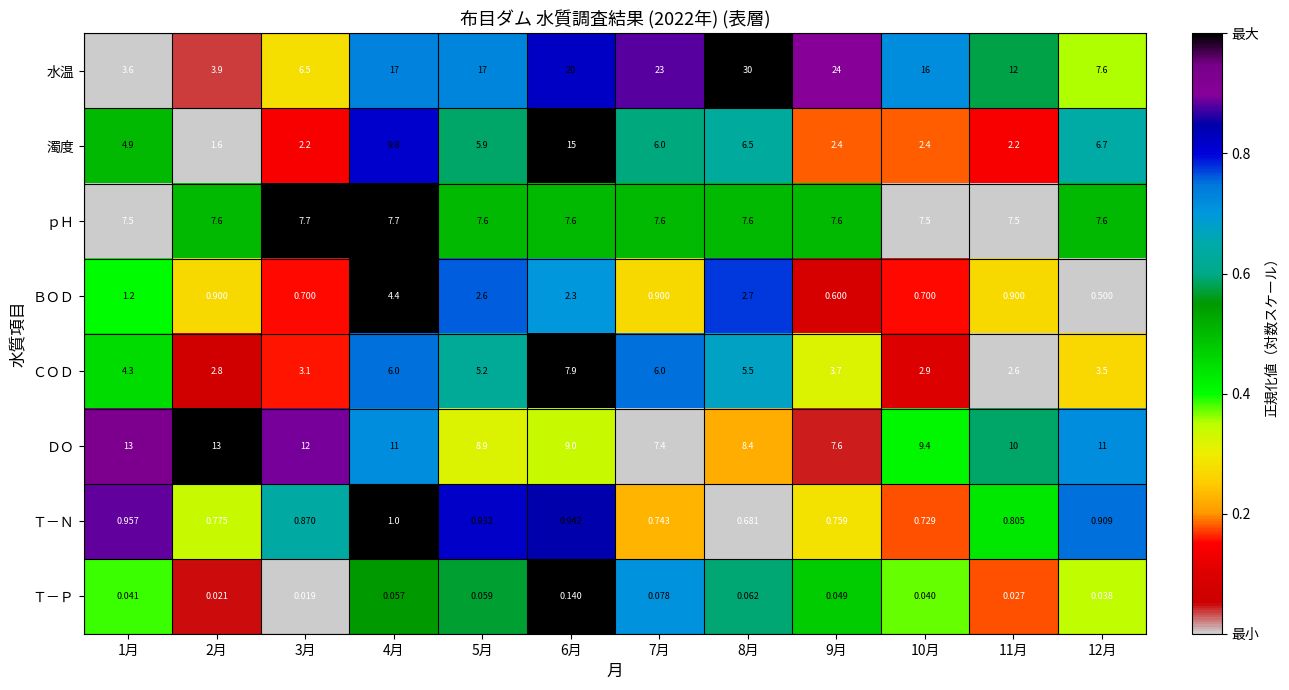

Which series has the largest range (max minus min)?

水温